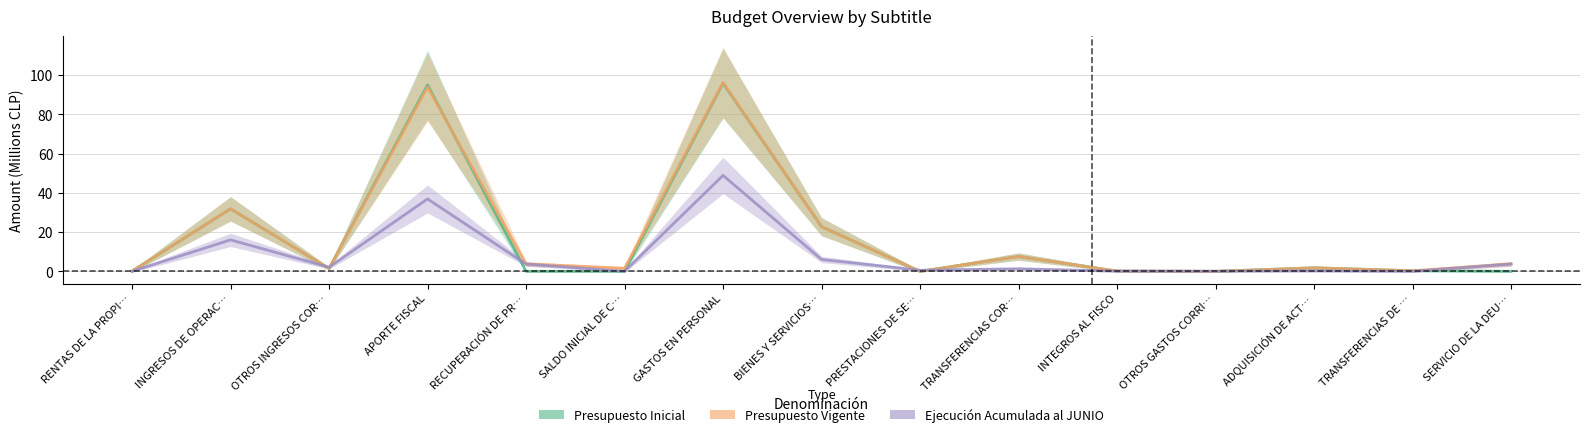

Where is Presupuesto Vigente nearest to the value 48?

INGRESOS DE OPERAC…